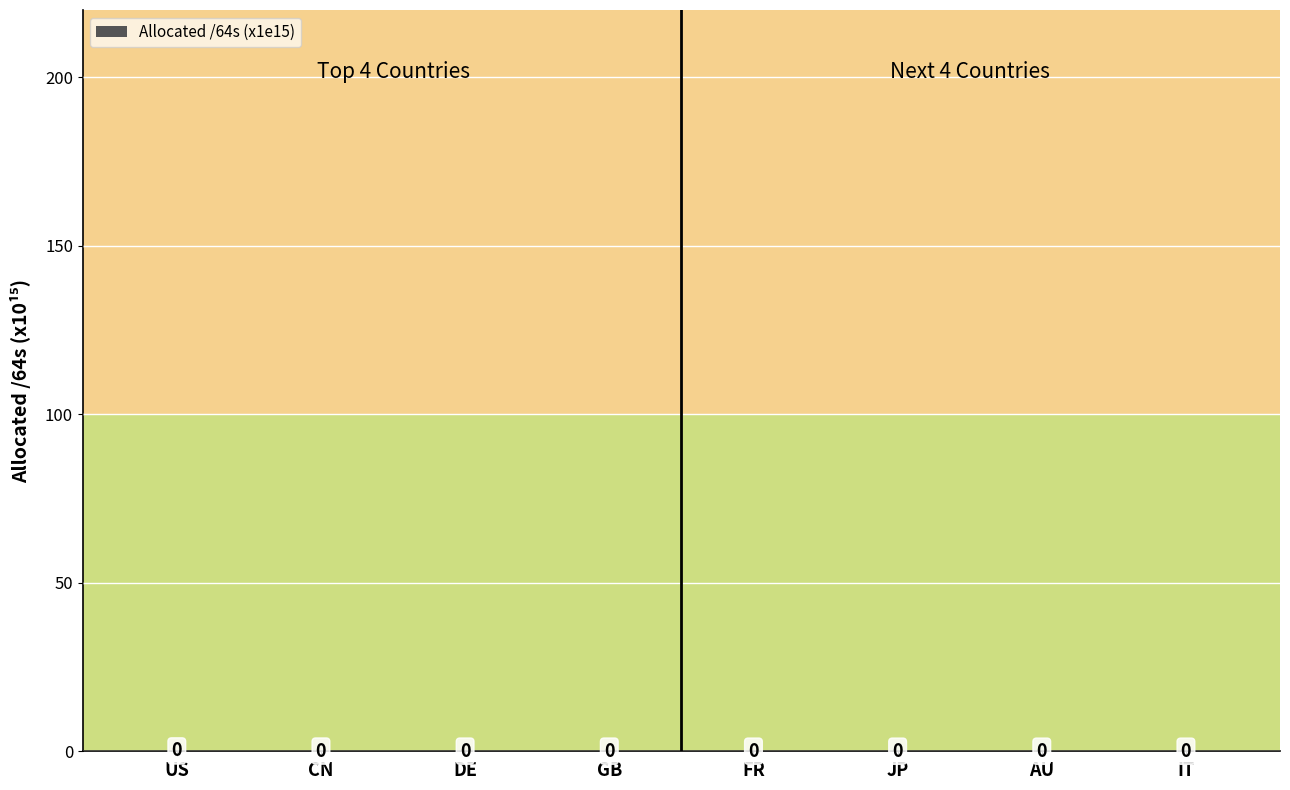

What position from the right is JP?

3